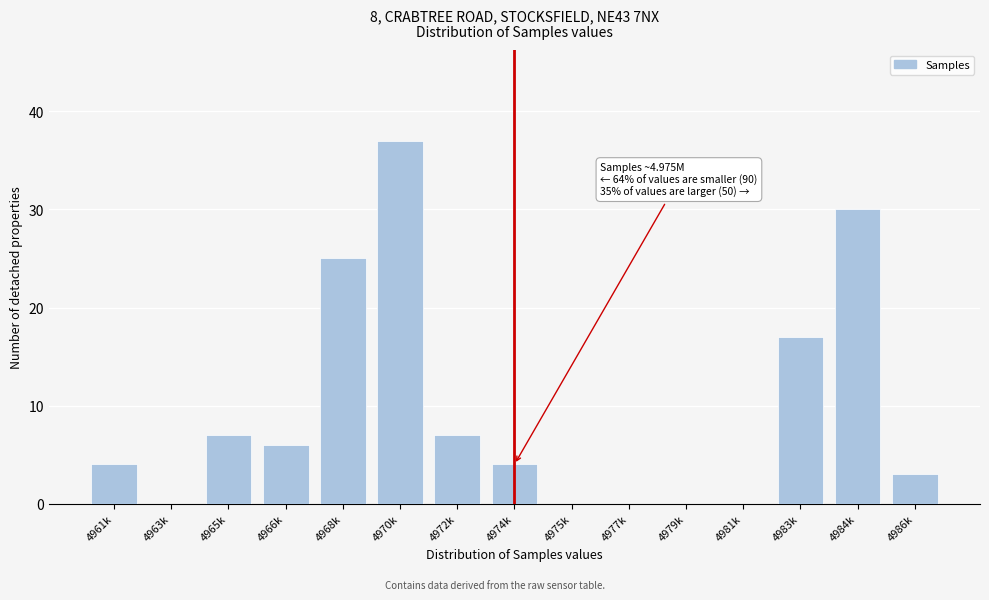

Reading right to left, what are all the values shown in this chart?

4986k=3	4984k=30	4983k=17	4981k=0	4979k=0	4977k=0	4975k=0	4974k=4	4972k=7	4970k=37	4968k=25	4966k=6	4965k=7	4963k=0	4961k=4